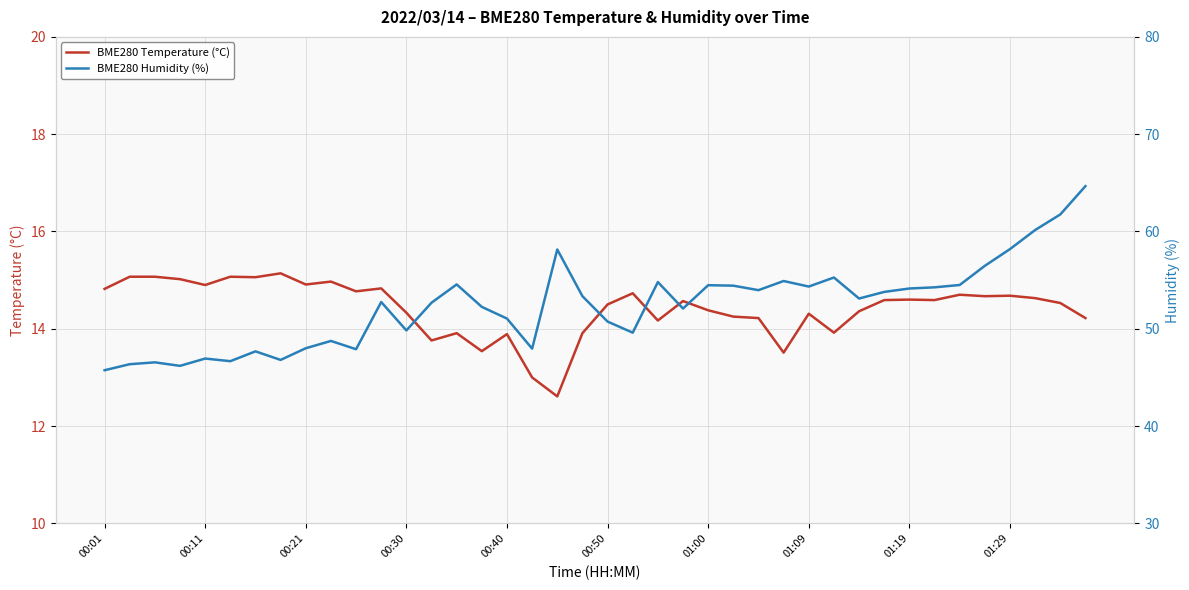

How many data points in BME280 Humidity (%) are less than 53?

20